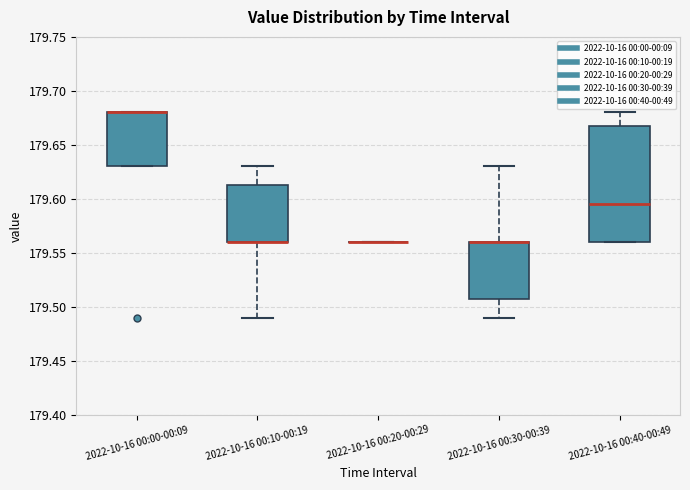

Which box is the tallest, from its lower edge to its upper edge?

2022-10-16 00:40-00:49